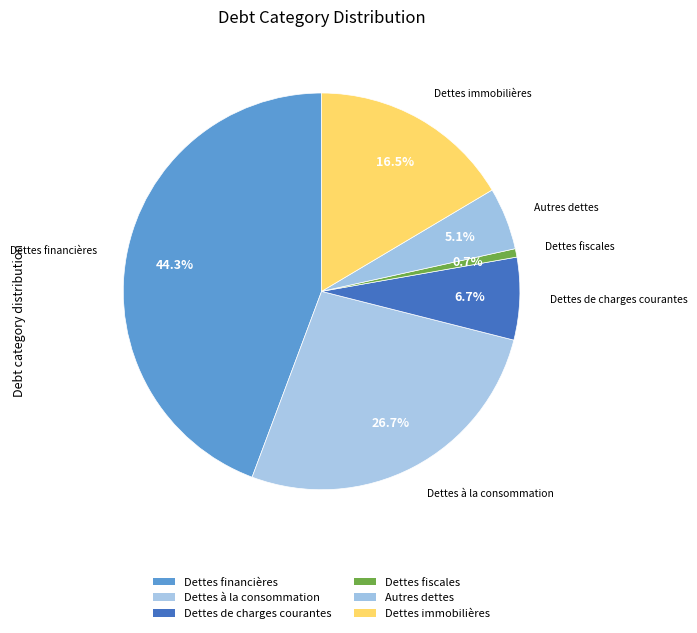

How many slices are in this pie chart?

6